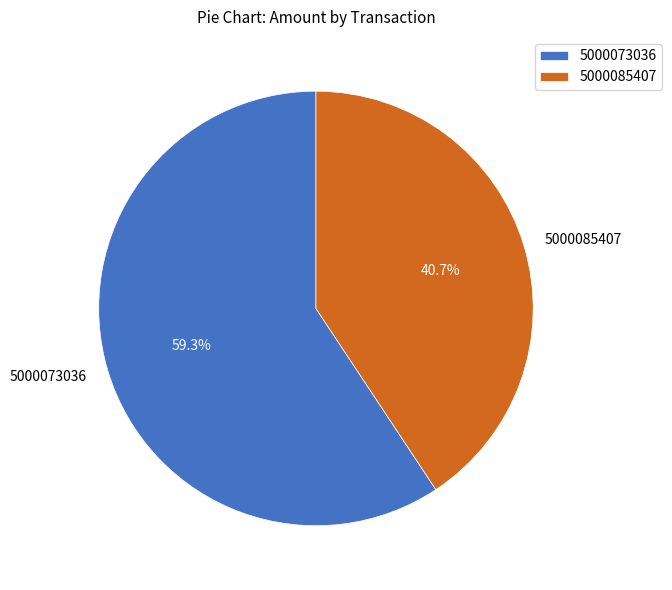

How many segments does this pie chart have?

2